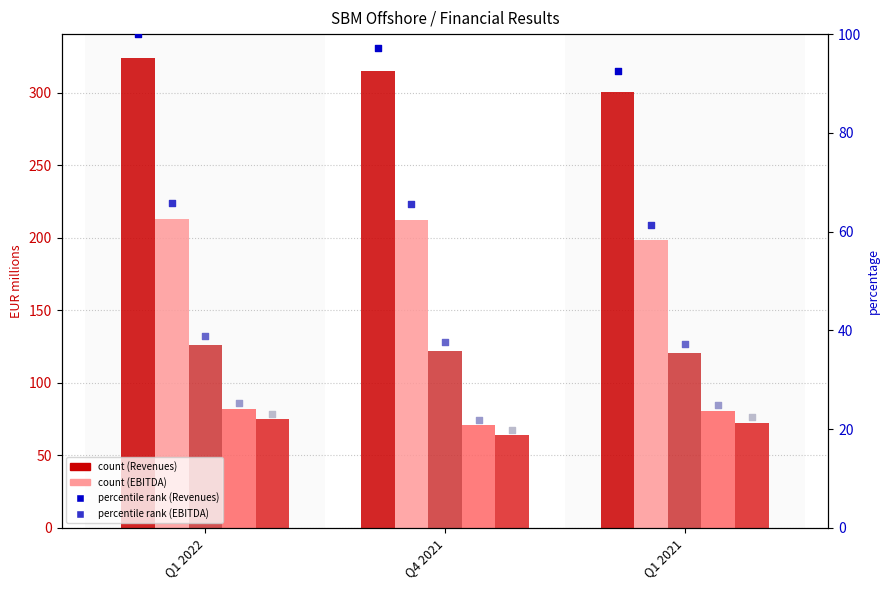

Which series has the largest Y range (max minus min)?

Revenues